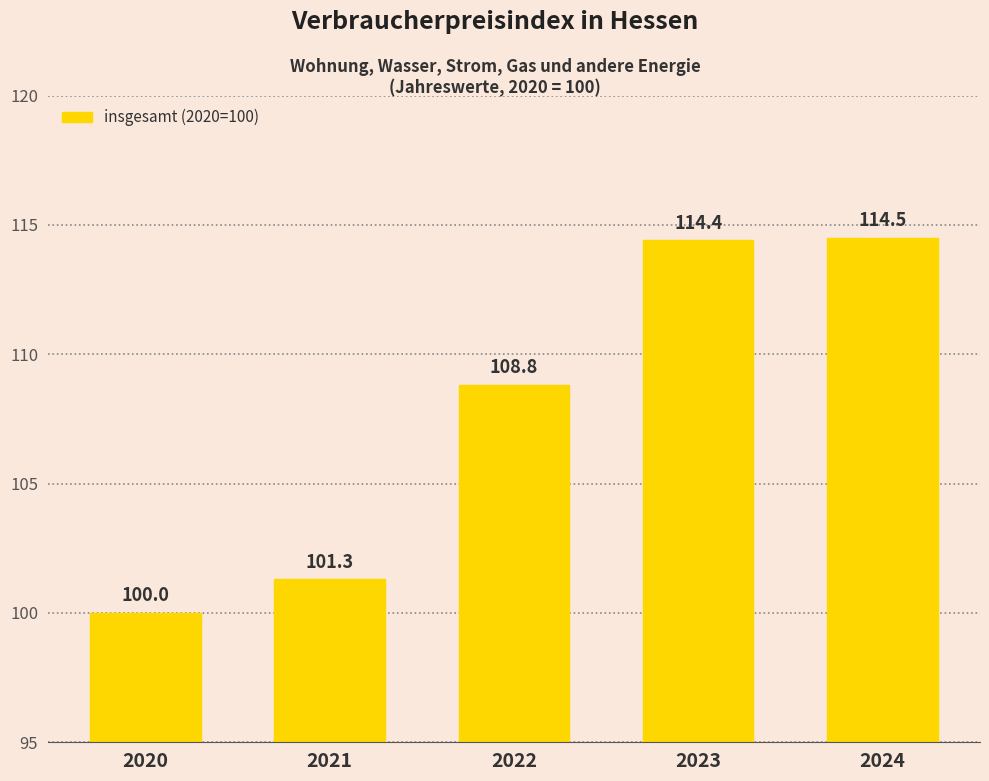

Reading right to left, what are all the values shown in this chart?

2024=114.5	2023=114.4	2022=108.8	2021=101.3	2020=100.0